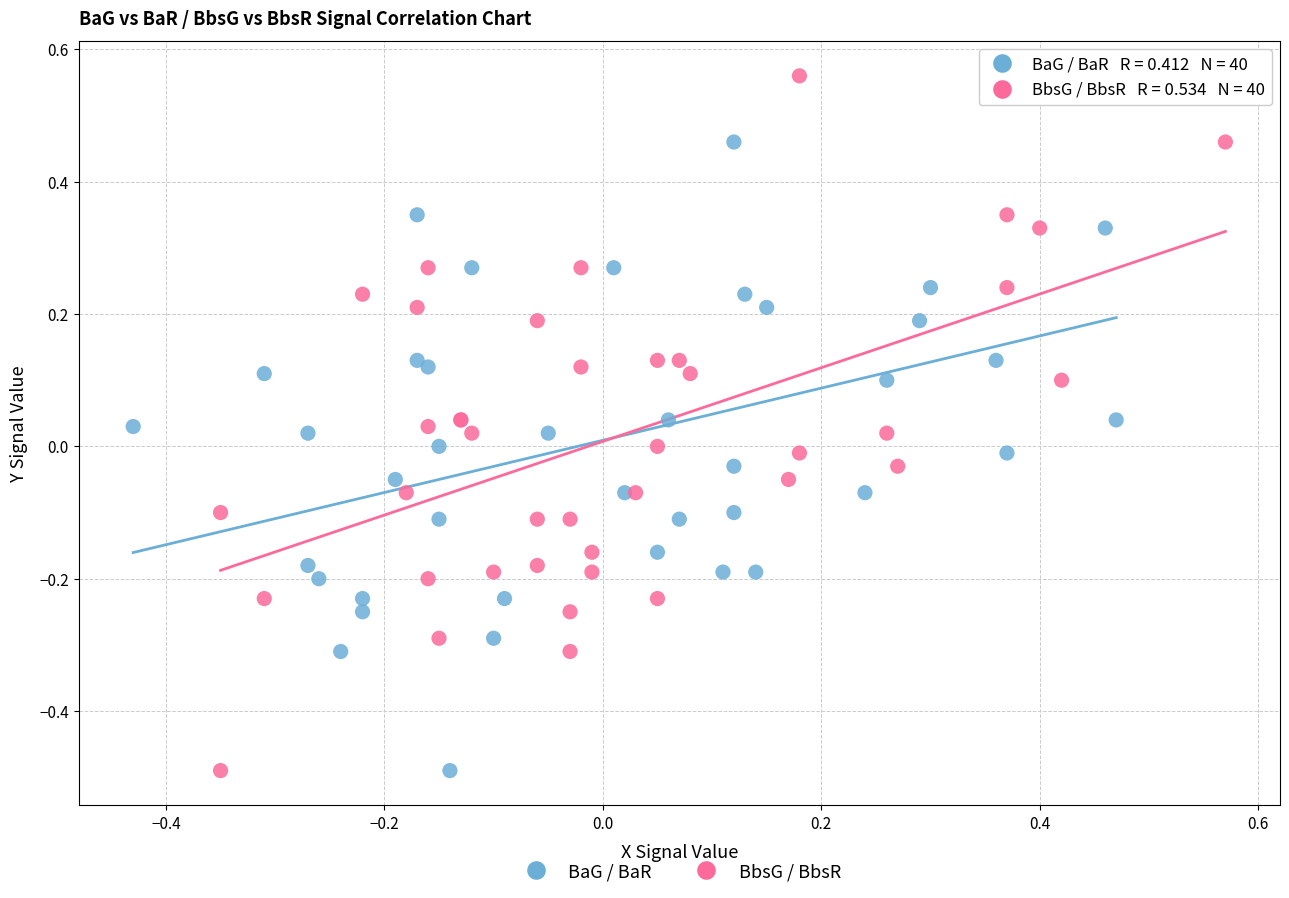

What are all the series names shown in the legend?

BaG / BaR, BbsG / BbsR